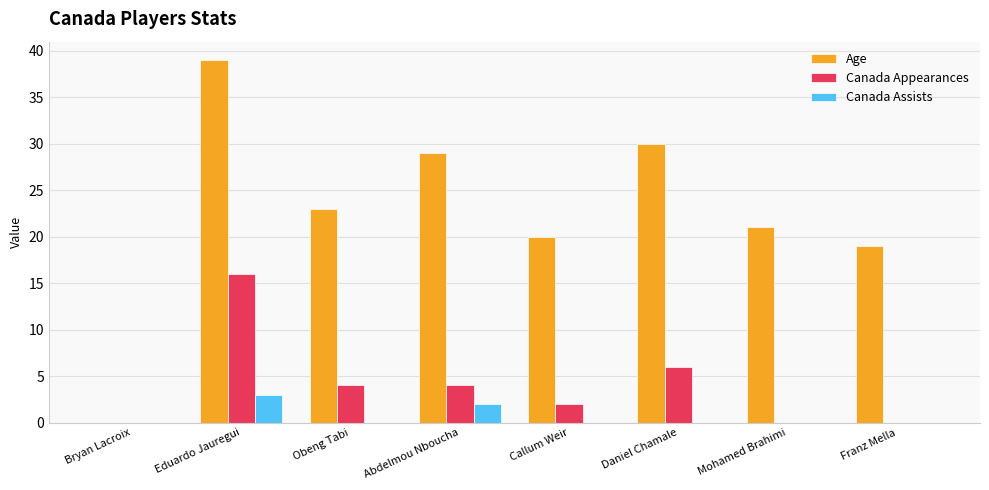

What is the maximum value shown in the chart?

39